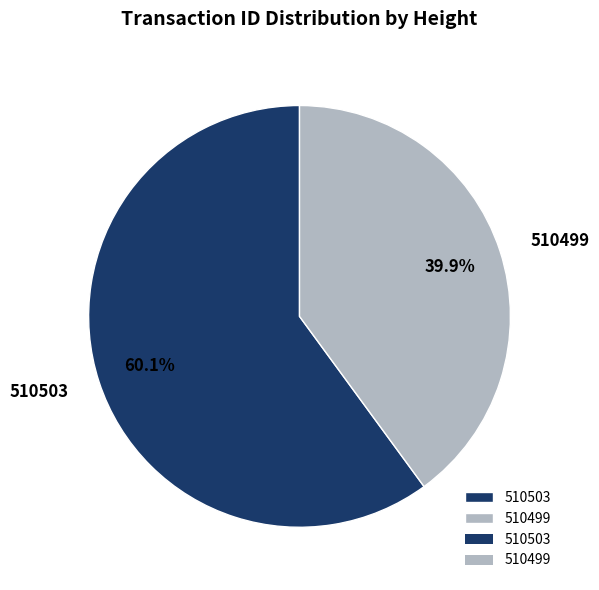

To the nearest percent, what percentage of the pie is 510503?

60%